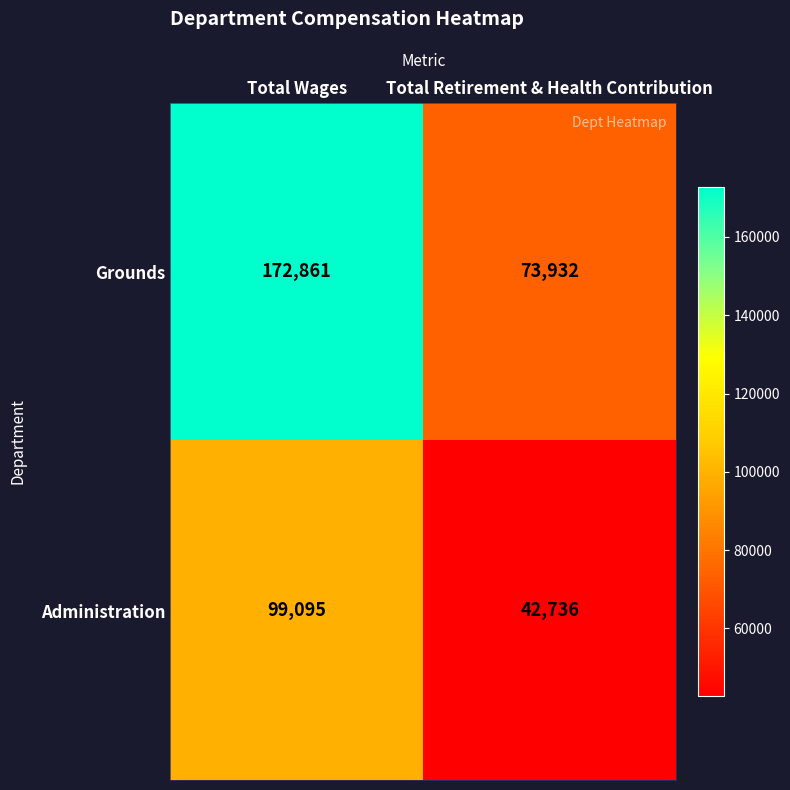

At Total Retirement & Health Contribution, list the series in order from smallest to largest.

Administration, Grounds